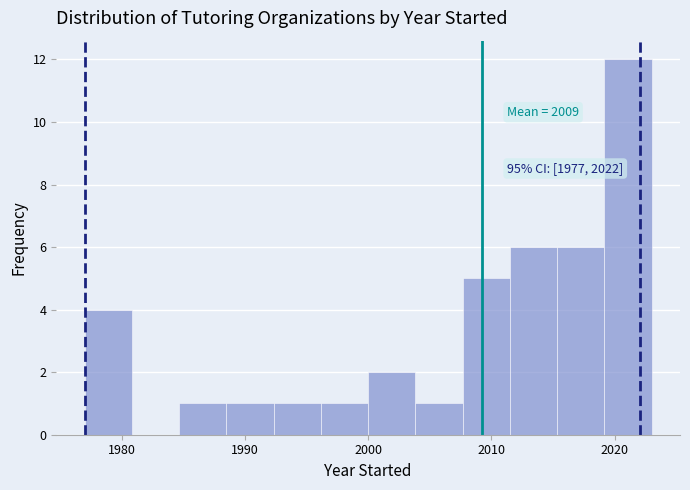

Read against the x-axis, roughly where is the centre of the tallest bar?

2021